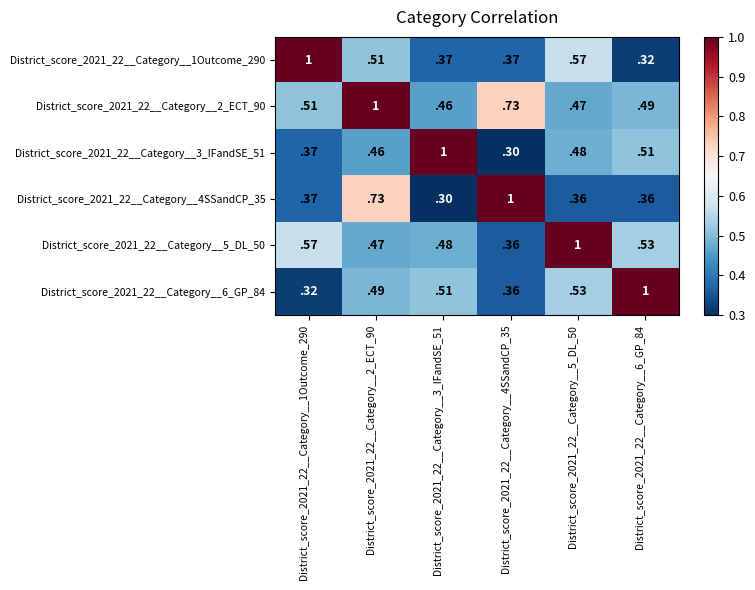

The District_score_2021_22__Category__5_DL_50 series shows 0.9 at District_score_2021_22__Category__6_GP_84. True or false?

False